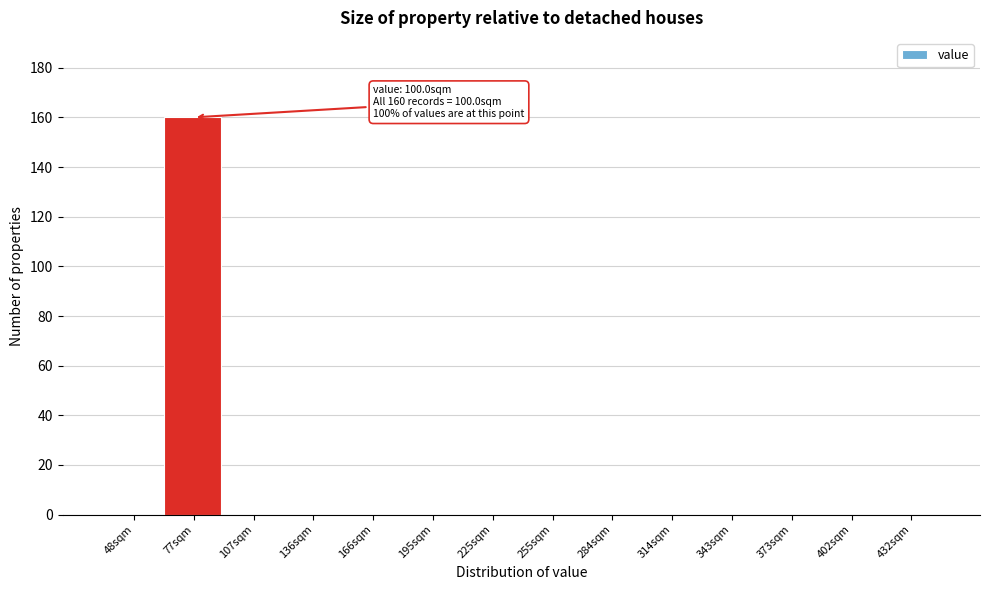

Reading right to left, what are all the values shown in this chart?

432sqm=0	402sqm=0	373sqm=0	343sqm=0	314sqm=0	284sqm=0	255sqm=0	225sqm=0	195sqm=0	166sqm=0	136sqm=0	107sqm=0	77sqm=160	48sqm=0